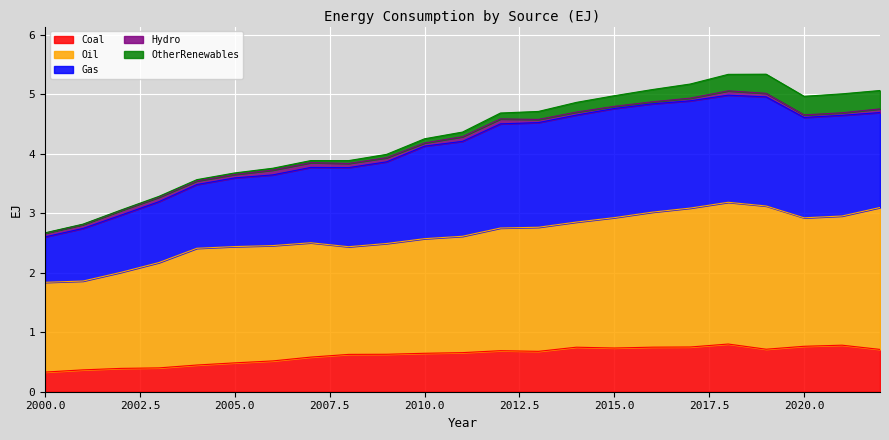

What value does the Gas series have at 2004?

3.5